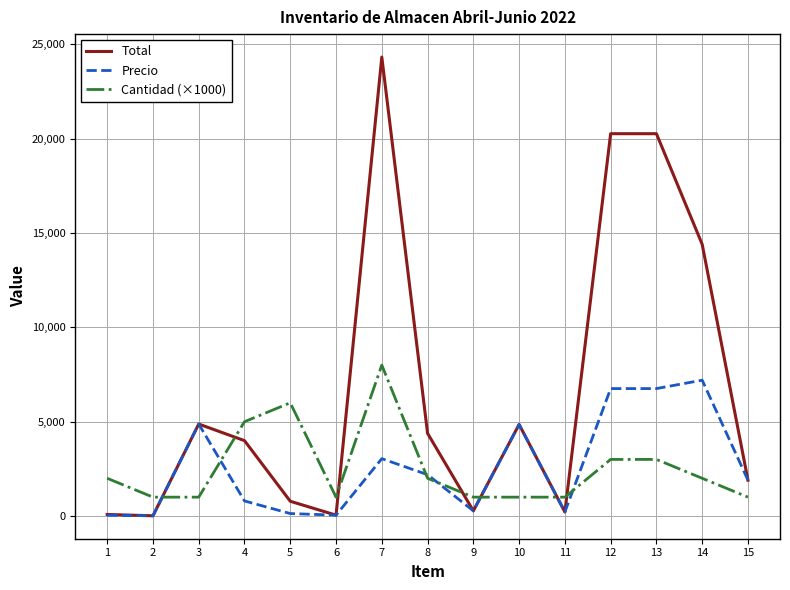

Does the chart display data point markers on the line(s)?

No